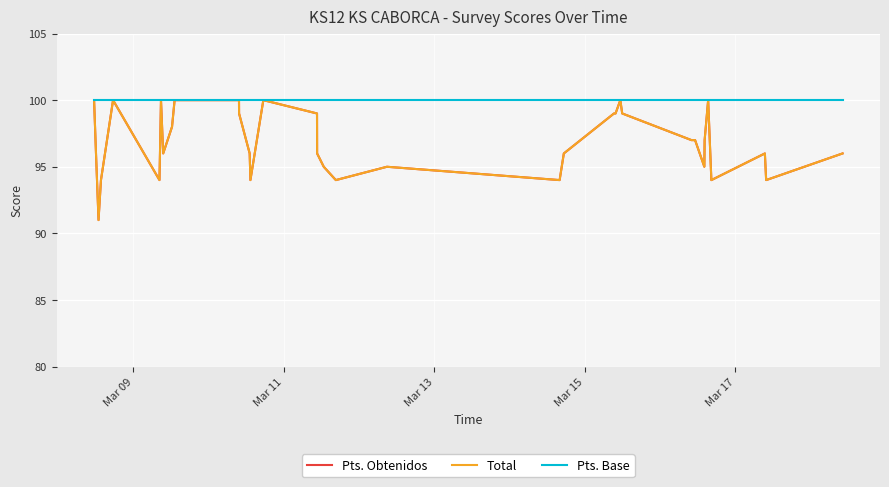

Is this an area chart (filled region under the line)?

No